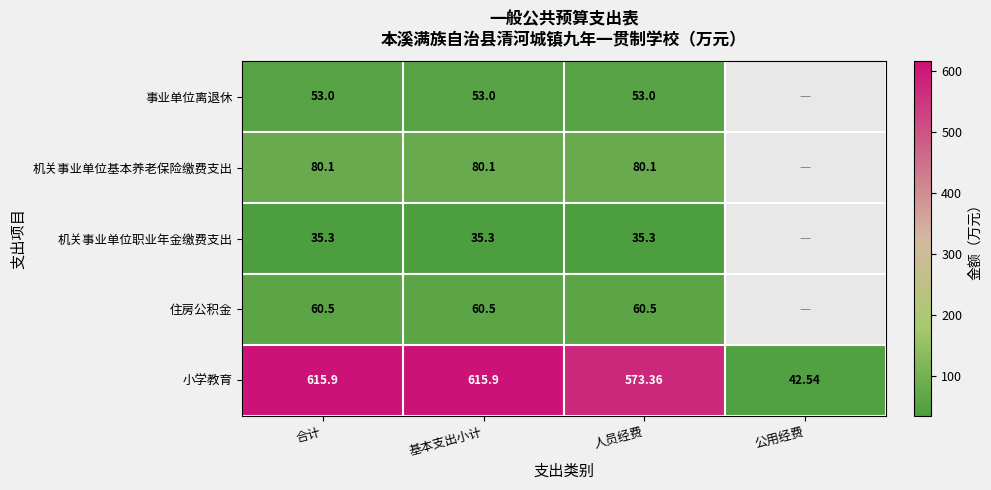

Which series changed the most between 基本支出小计 and 人员经费?

小学教育